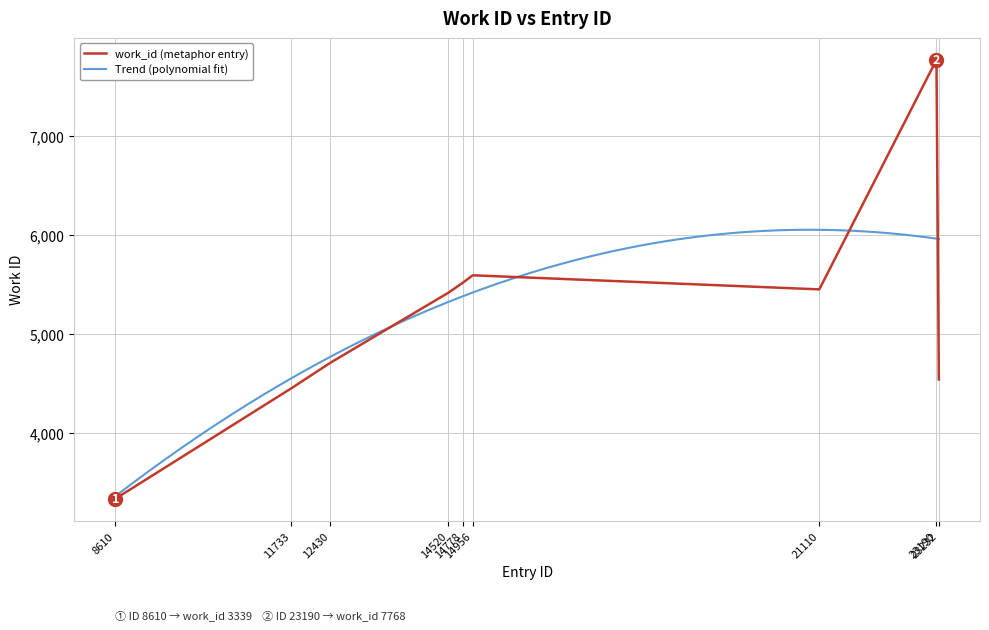

What is the highest value of the work_id (metaphor entry) series?

7768